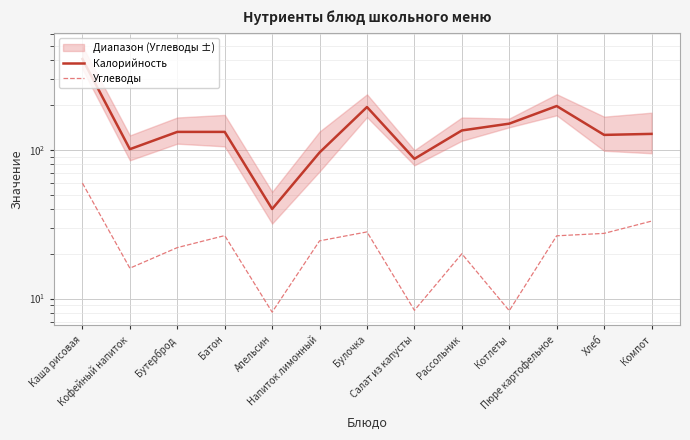

True or false: Калорийность and Углеводы cross at least once.

False